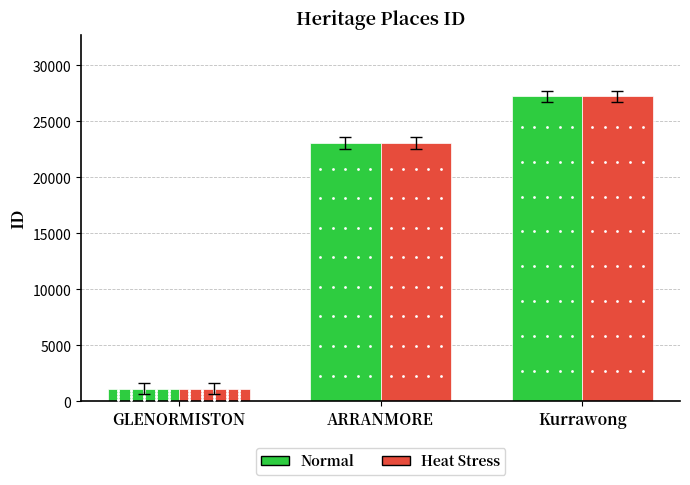

What are all the series names shown in the legend?

Normal, Heat Stress